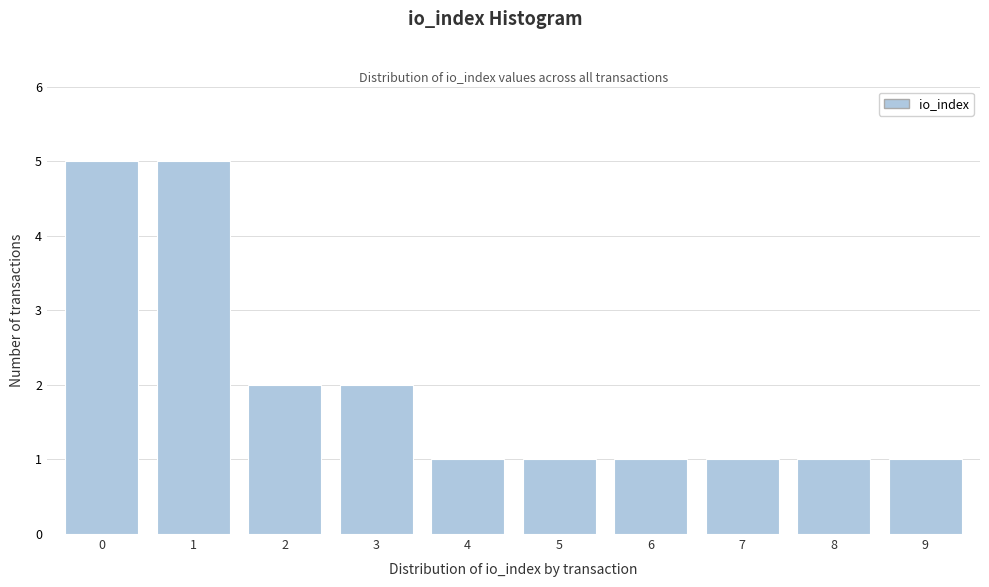

Reading left to right, extract all data points from this chart.

5	5	2	2	1	1	1	1	1	1